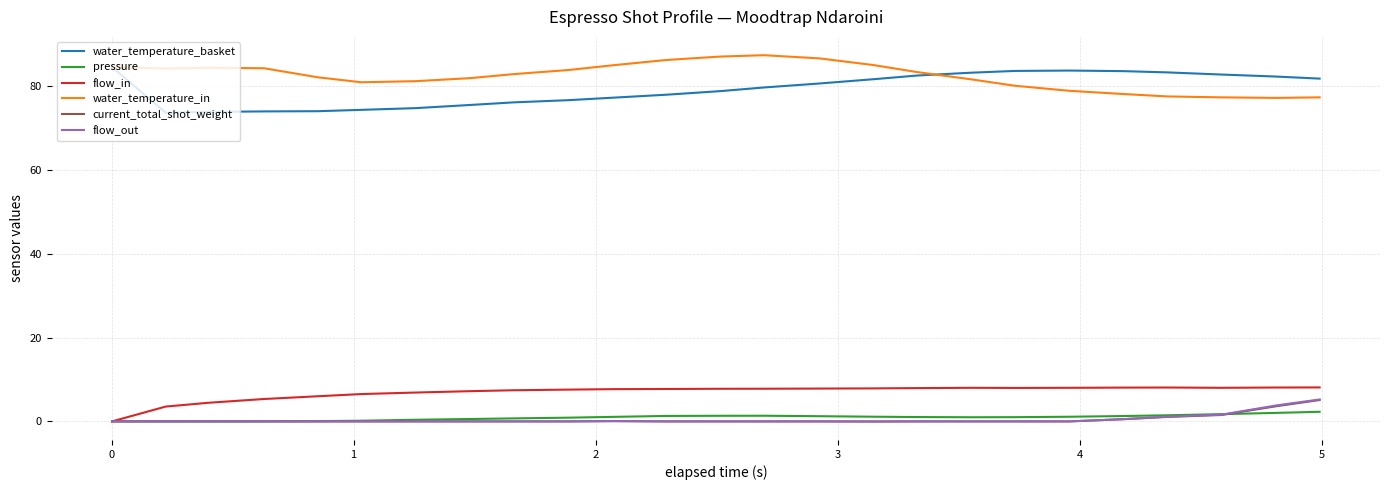

How many categories are shown in the chart?

25